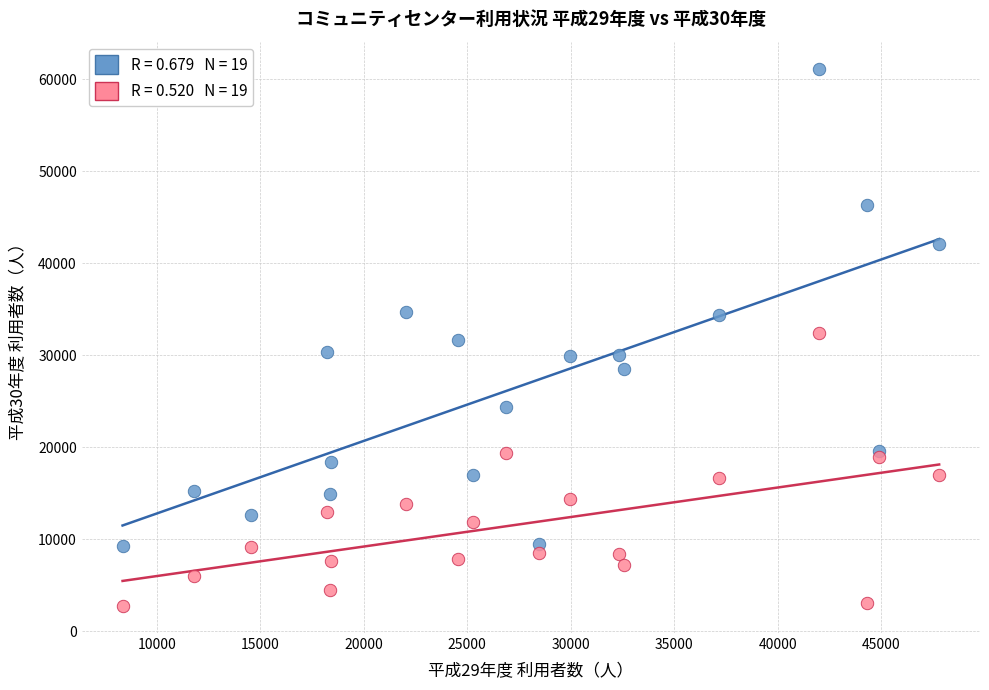

Across all data points, what is the range of X values (max minus min)?

39447